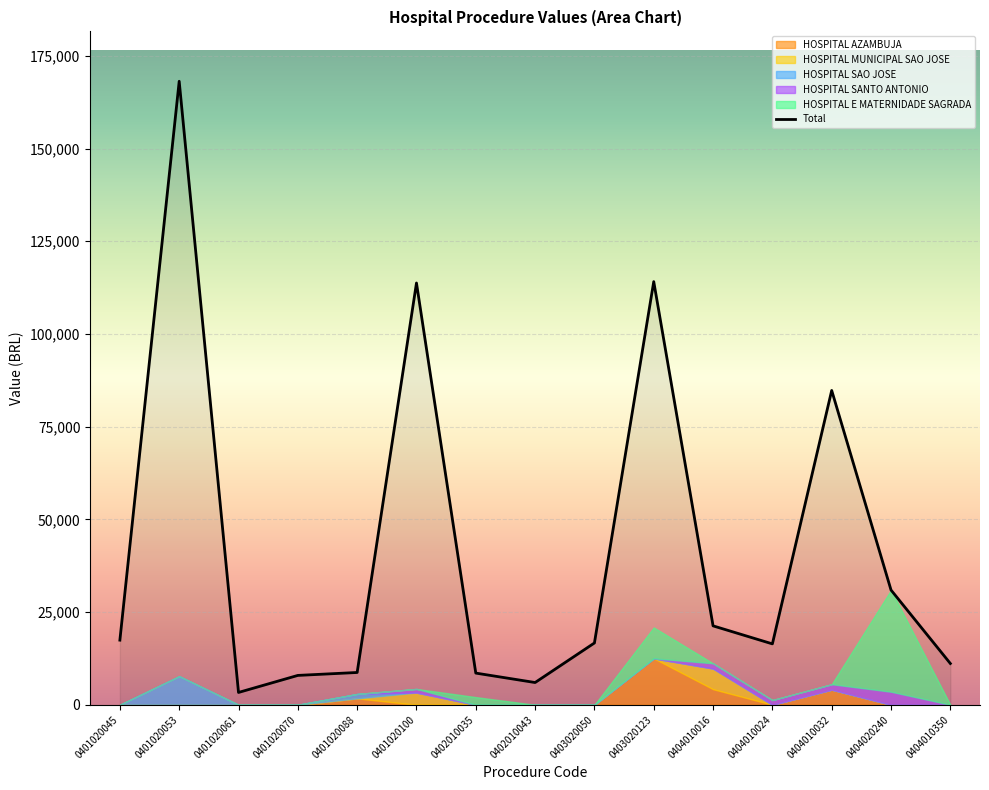

What is the average value?

41940.0